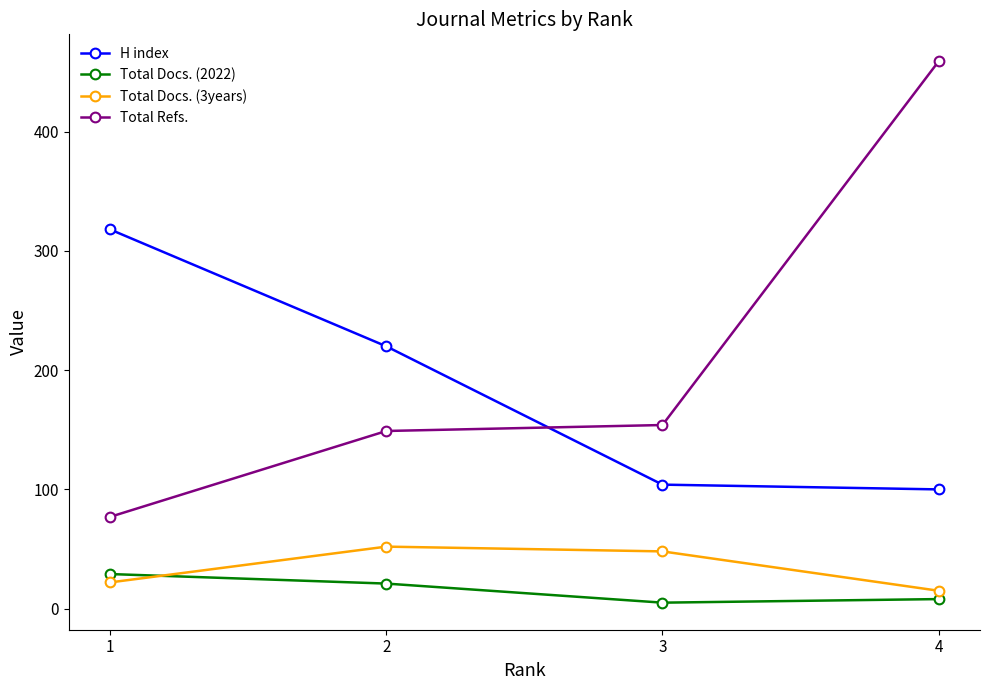

Reading left to right, what are all the values shown in this chart?

H index: 318	220	104	100
Total Docs. (2022): 29	21	5	8
Total Docs. (3years): 22	52	48	15
Total Refs.: 77	149	154	459